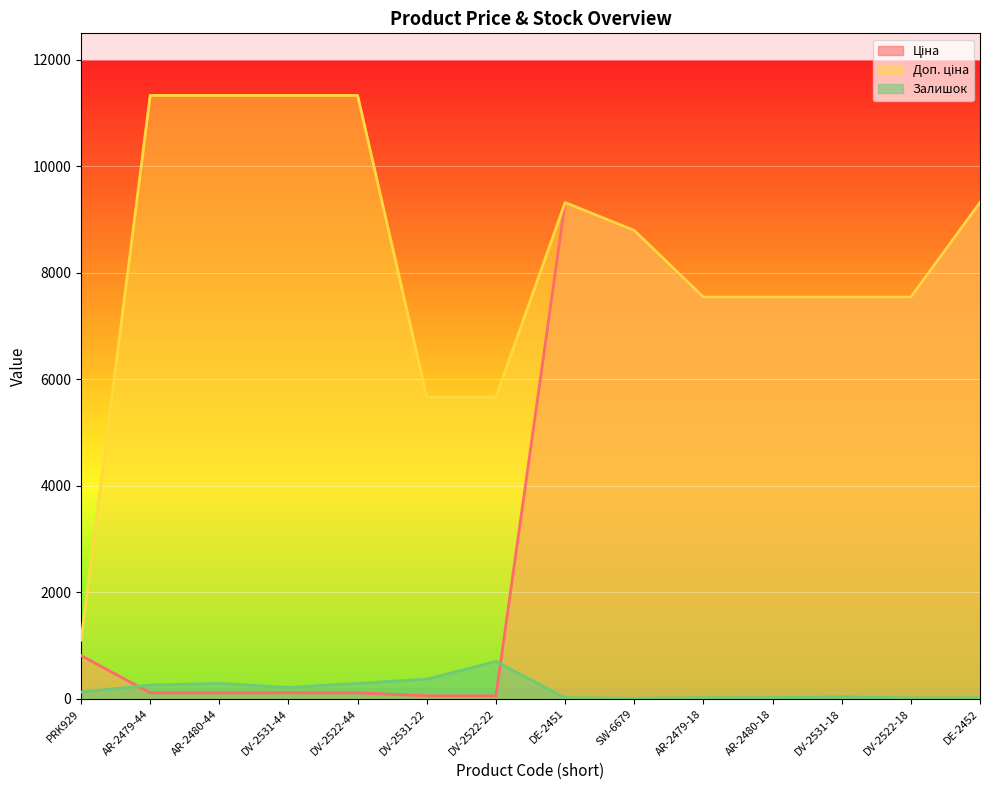

Reading left to right, extract all data points from this chart.

Ціна: PRK929=813.0	AR-2479-44=113.3	AR-2480-44=113.3	DV-2531-44=113.3	DV-2522-44=113.3	DV-2531-22=56.7	DV-2522-22=56.7	DE-2451=9321.4	SW-6679=8797.6	AR-2479-18=7545.9	AR-2480-18=7545.9	DV-2531-18=7545.9	DV-2522-18=7545.9	DE-2452=9321.4
Доп. ціна: PRK929=1101.8	AR-2479-44=11334.0	AR-2480-44=11334.0	DV-2531-44=11334.0	DV-2522-44=11334.0	DV-2531-22=5667.0	DV-2522-22=5667.0	DE-2451=9321.4	SW-6679=8797.6	AR-2479-18=7545.9	AR-2480-18=7545.9	DV-2531-18=7545.9	DV-2522-18=7545.9	DE-2452=9321.4
Залишок: PRK929=125.0	AR-2479-44=260.0	AR-2480-44=290.0	DV-2531-44=215.0	DV-2522-44=290.0	DV-2531-22=370.0	DV-2522-22=702.0	DE-2451=19.0	SW-6679=11.0	AR-2479-18=20.0	AR-2480-18=21.0	DV-2531-18=38.0	DV-2522-18=15.0	DE-2452=18.0